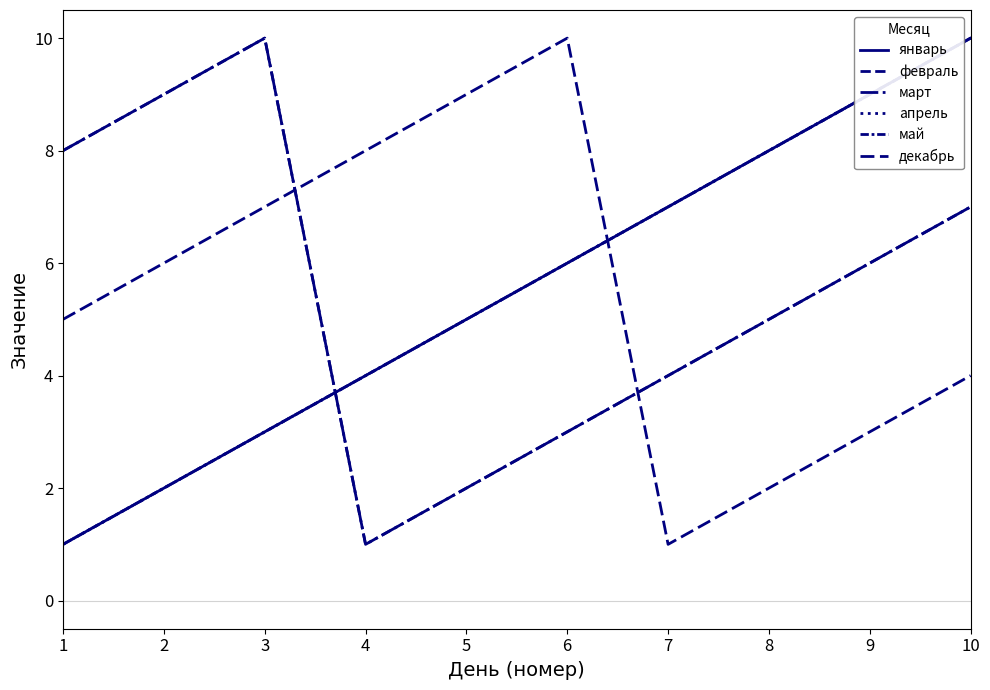

Reading left to right, extract all data points from this chart.

январь: 1=1	2=2	3=3	4=4	5=5	6=6	7=7	8=8	9=9	10=10
февраль: 1=8	2=9	3=10	4=1	5=2	6=3	7=4	8=5	9=6	10=7
март: 1=8	2=9	3=10	4=1	5=2	6=3	7=4	8=5	9=6	10=7
апрель: 1=1	2=2	3=3	4=4	5=5	6=6	7=7	8=8	9=9	10=10
май: 1=1	2=2	3=3	4=4	5=5	6=6	7=7	8=8	9=9	10=10
декабрь: 1=5	2=6	3=7	4=8	5=9	6=10	7=1	8=2	9=3	10=4